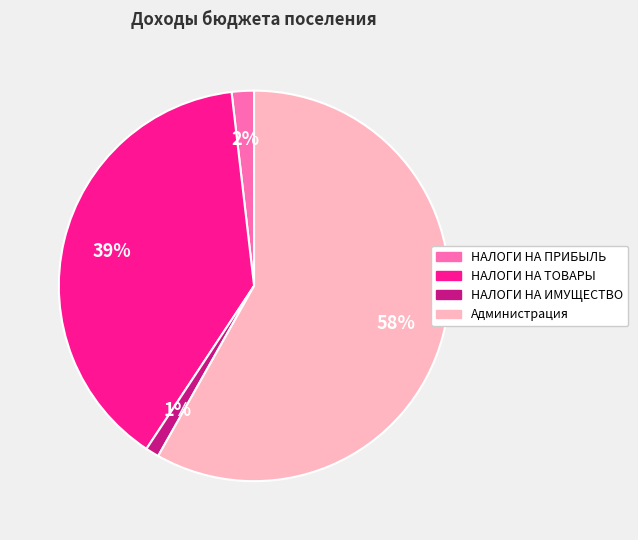

Is there a majority slice in this chart?

Yes